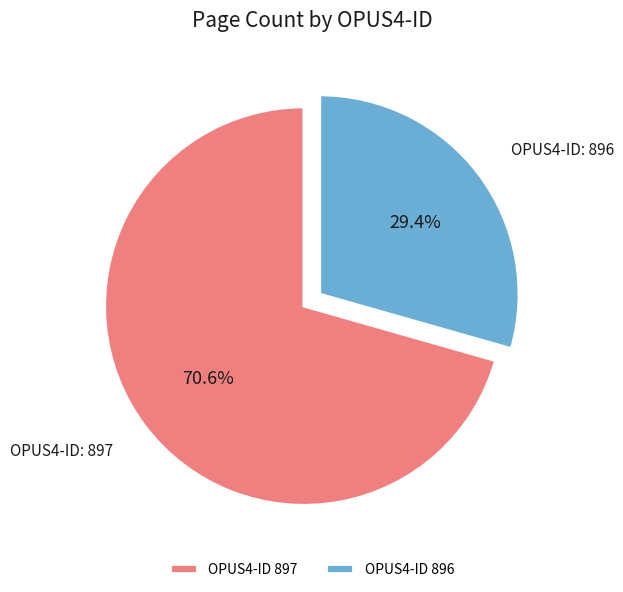

Which slice is the largest?

OPUS4-ID 897